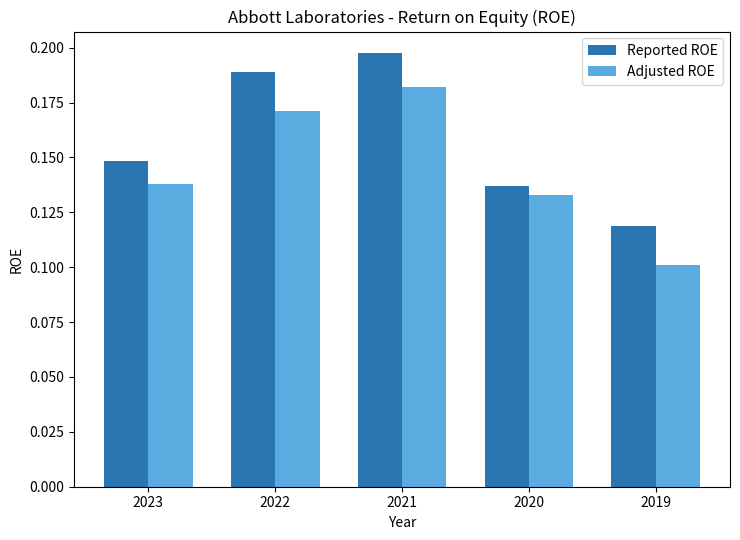

Is the value of Adjusted ROE at 2019 greater than the value of Reported ROE at 2020?

No